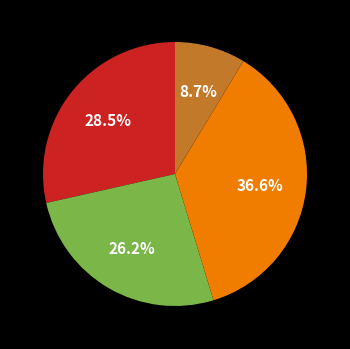

Does any single category account for the majority?

No